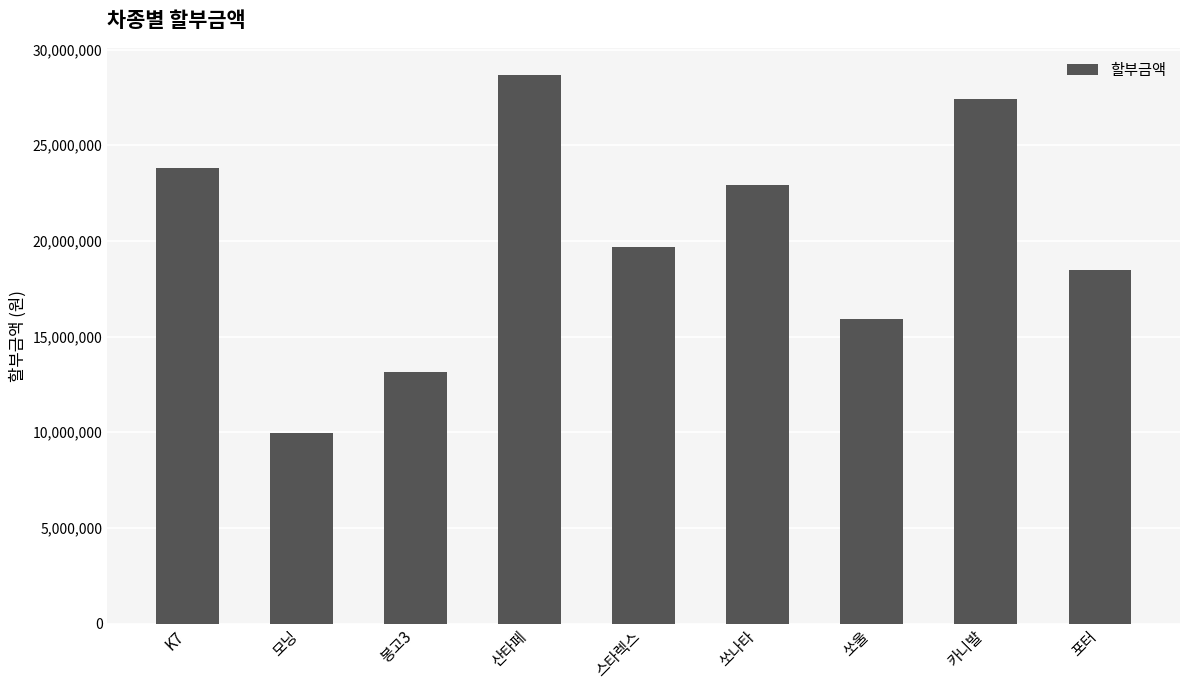

What is the average value?

20000000.0